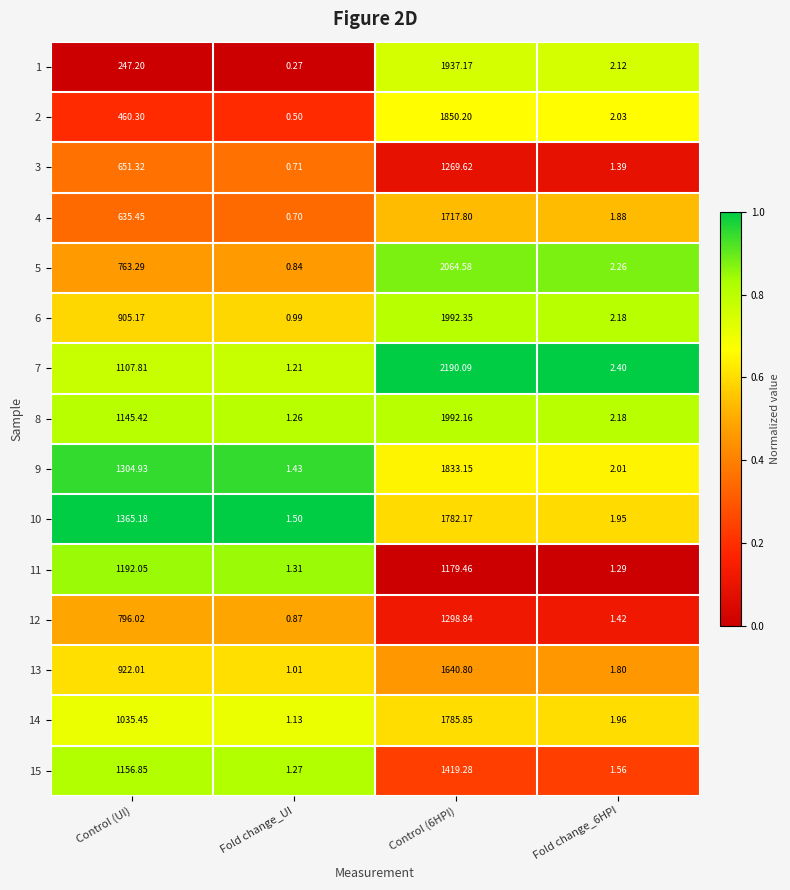

Where does the 3 series first go above 651?

Control (UI)